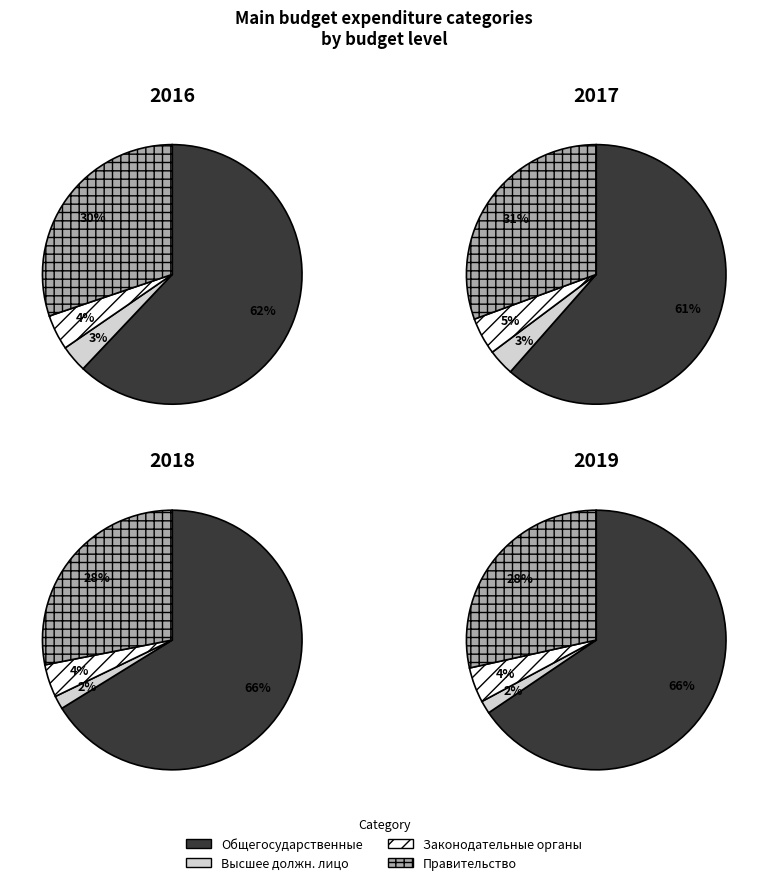

True or false: Функционирование законодательных органов accounts for 14% of the total.

False